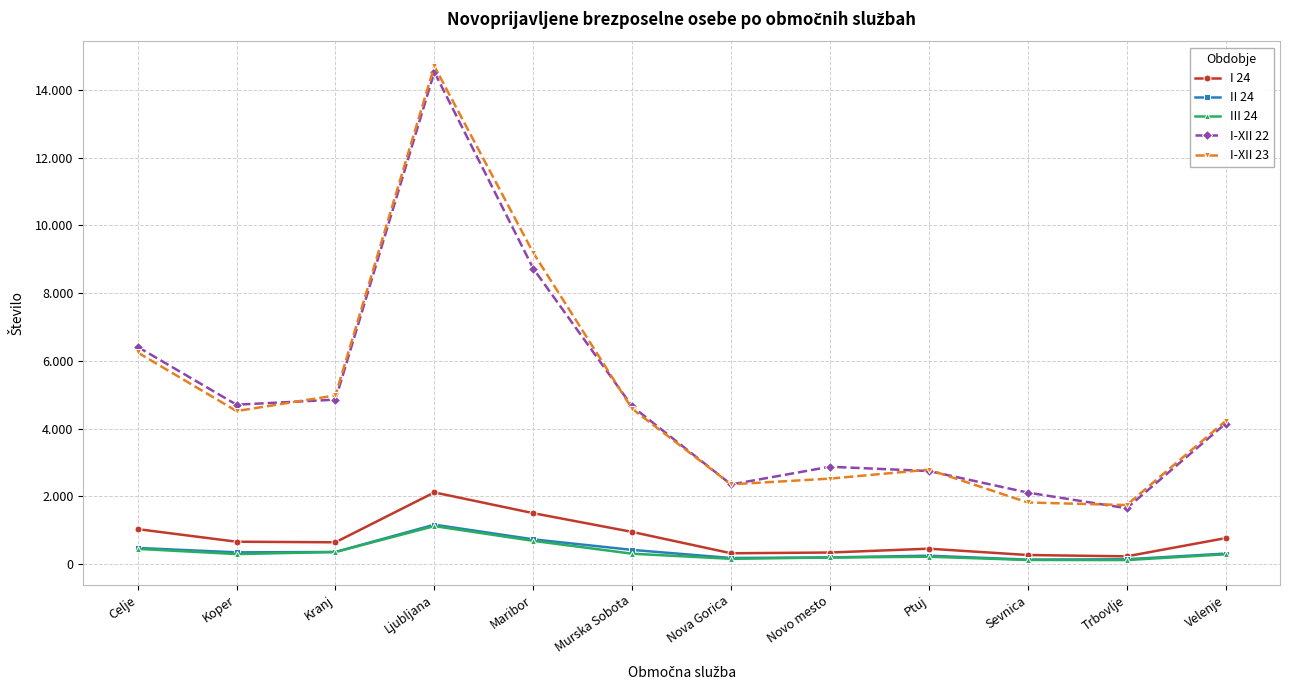

Between Sevnica and Ljubljana, which is larger?

Ljubljana